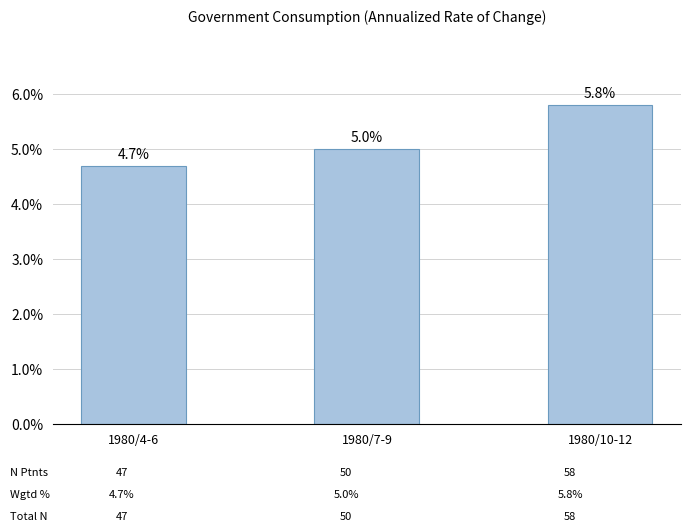

List the labels in order of value, largest first.

1980/10-12, 1980/7-9, 1980/4-6